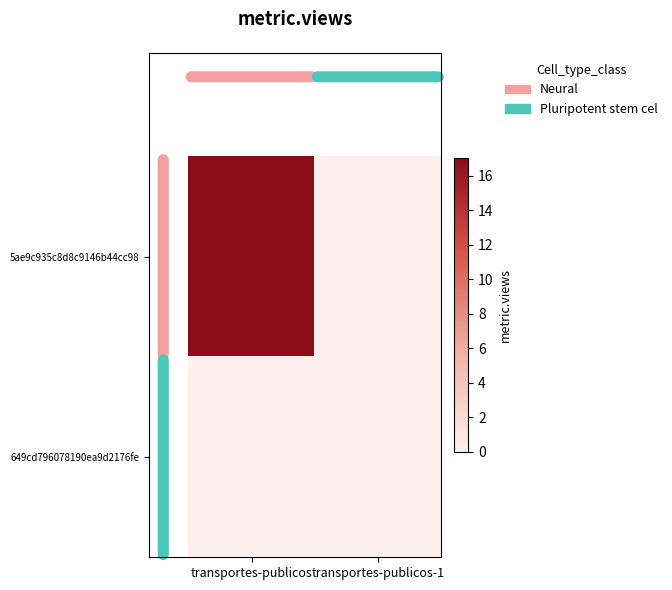

Which series has the widest spread of values?

5ae9c935c8d8c9146b44cc98